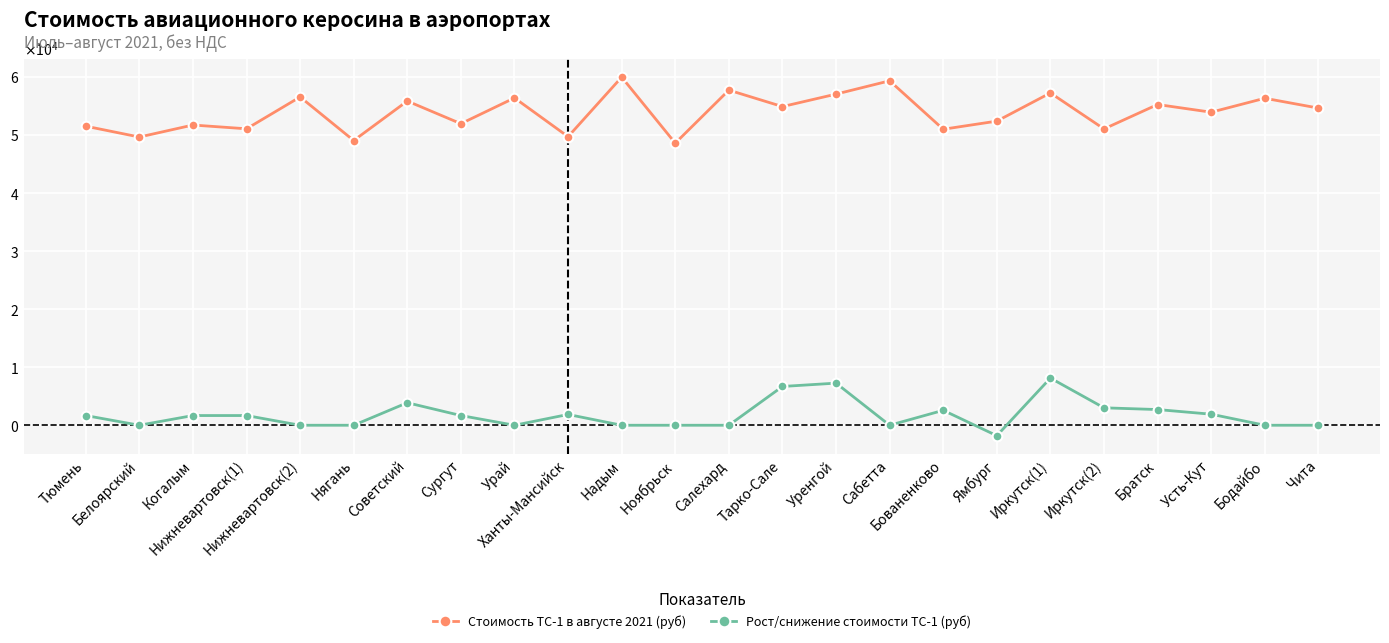

What is the difference between the maximum and minimum values in the Стоимость ТС-1 в августе 2021 (руб) series?

11355